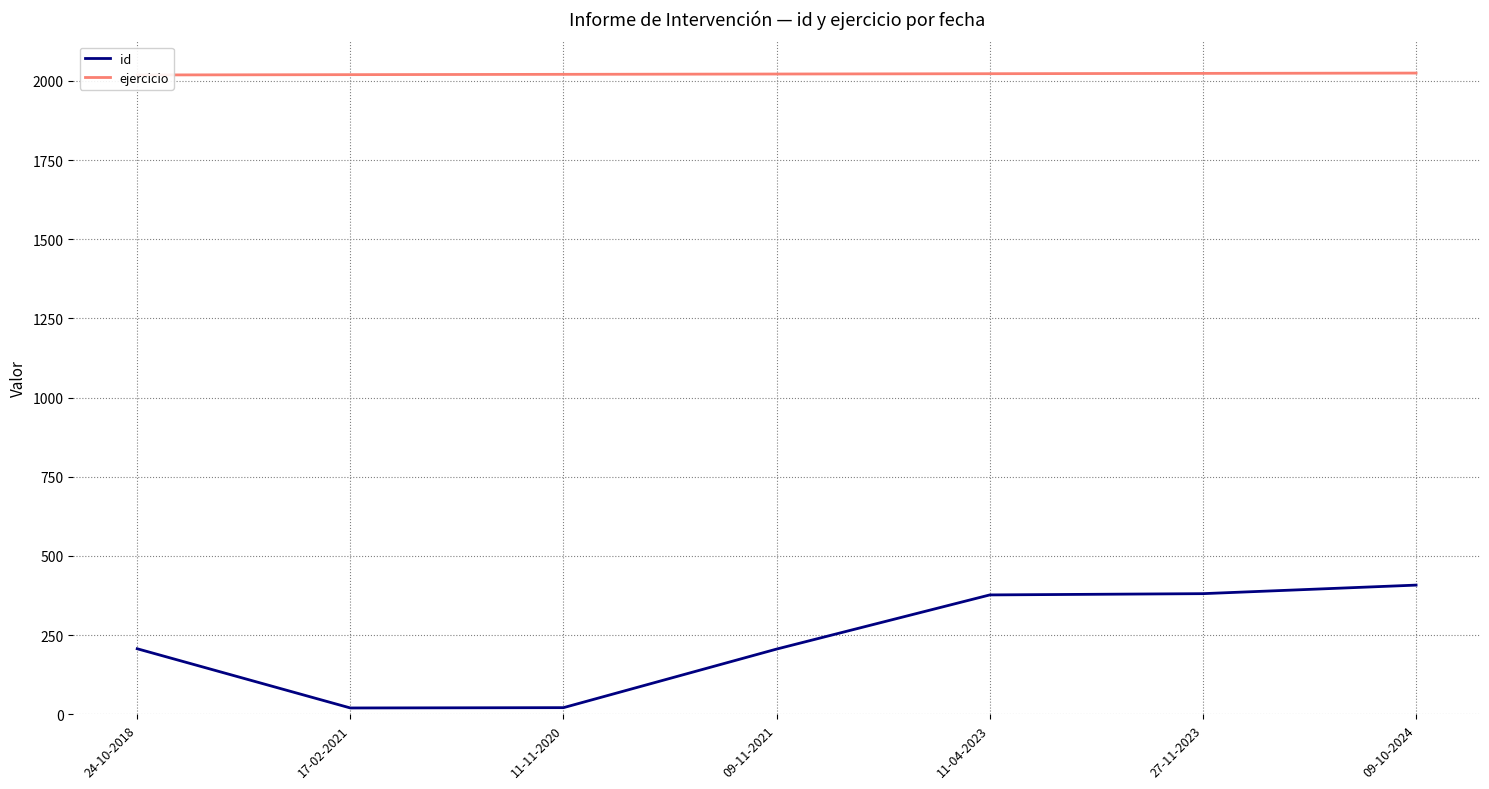

Is this an area chart (filled region under the line)?

No